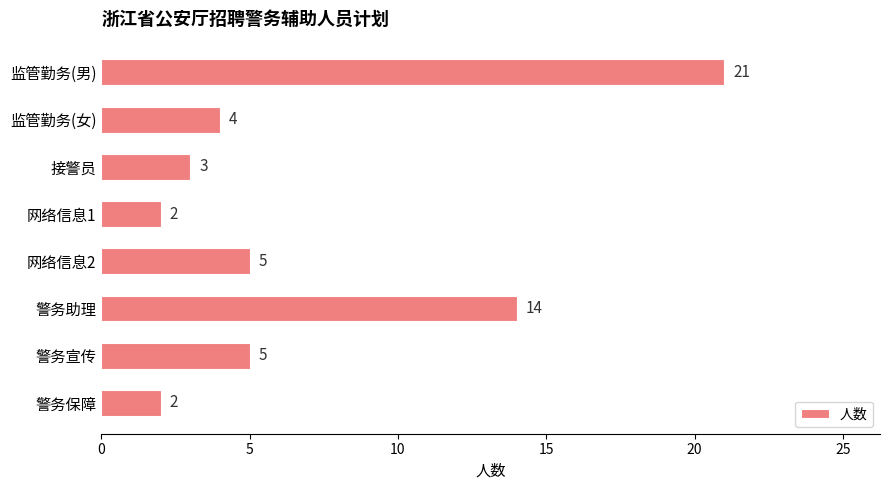

What is the sum of all values?

56